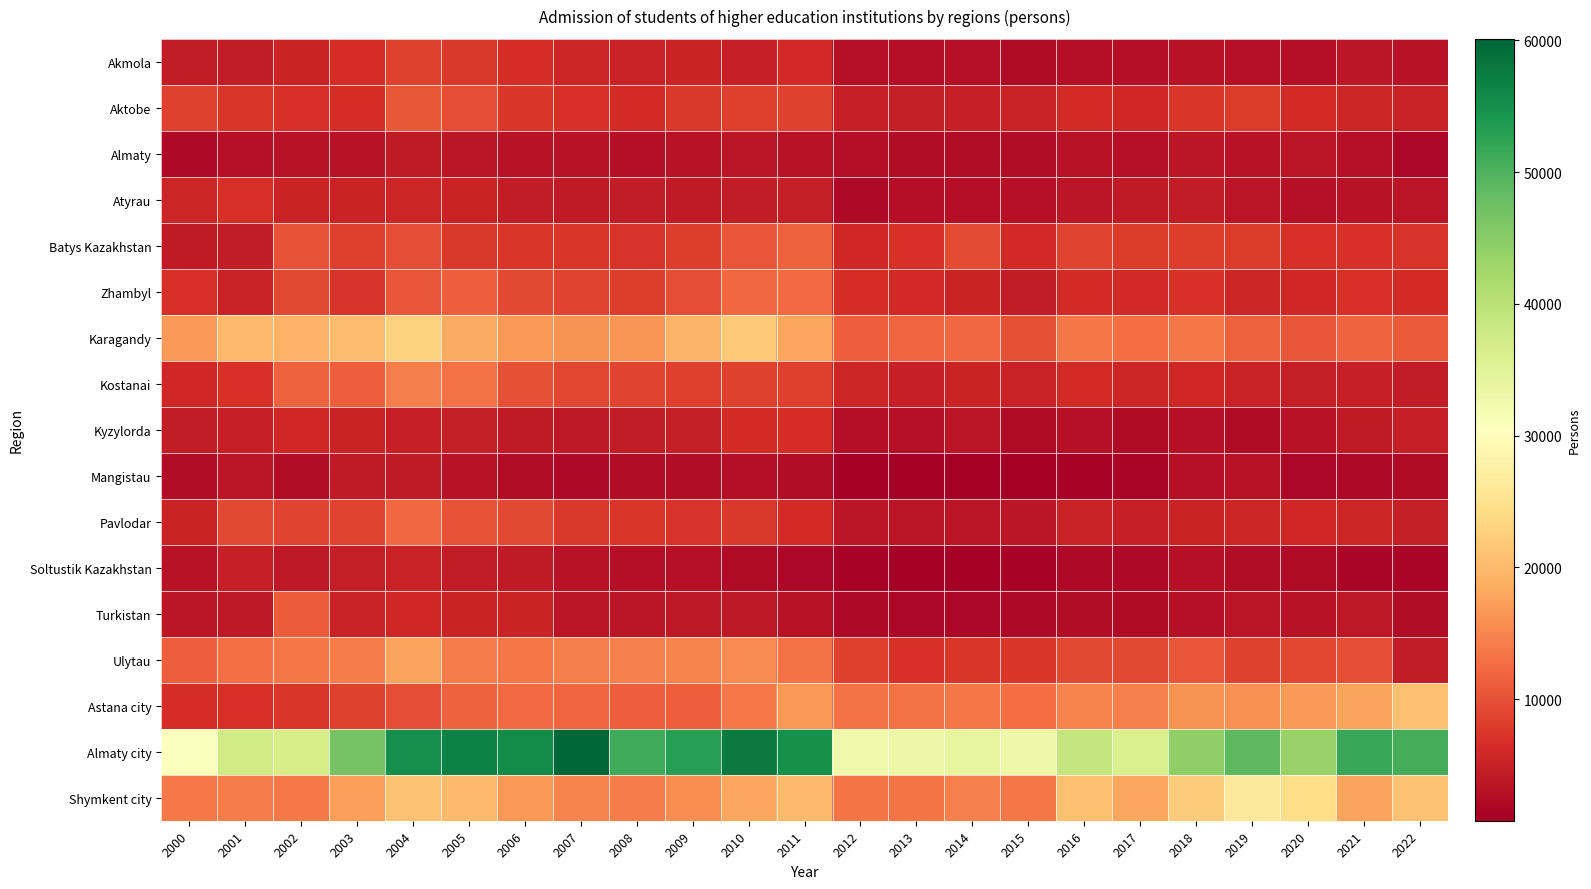

What is the total value across all series at 2021?

159804